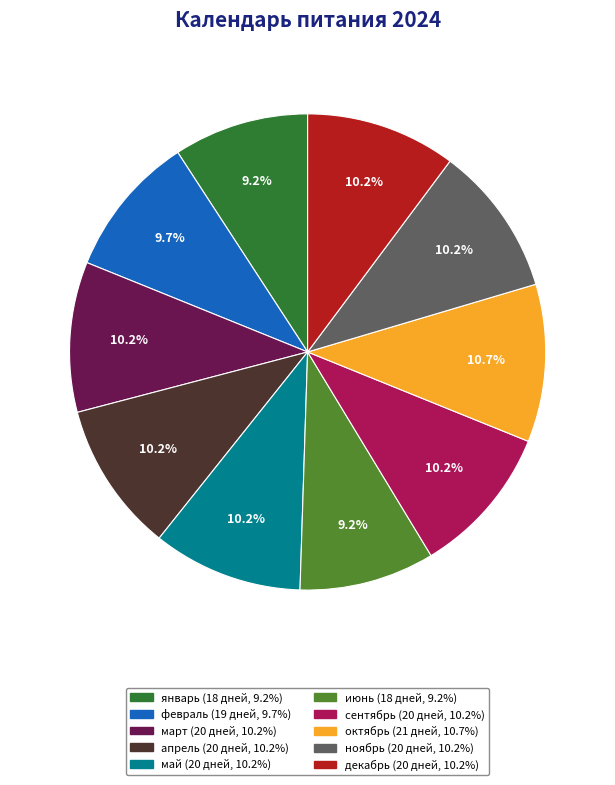

Count the number of slices in the pie.

10